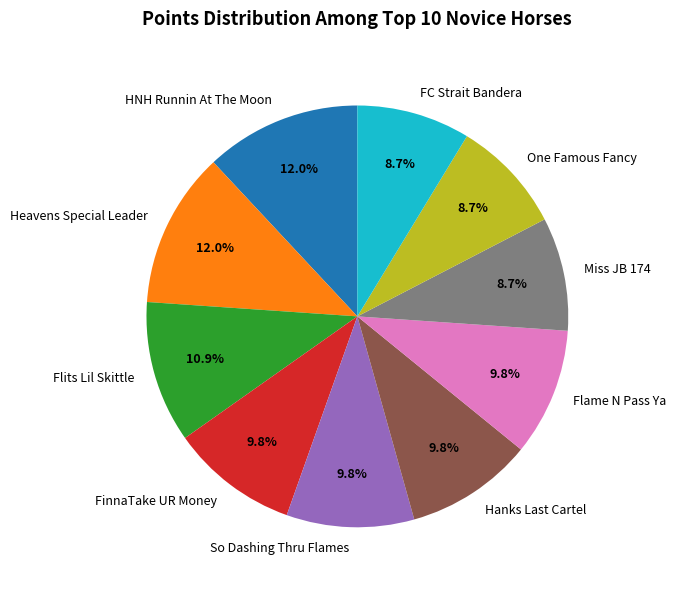

What is the total percentage of Flame N Pass Ya and FinnaTake UR Money?

19.6%